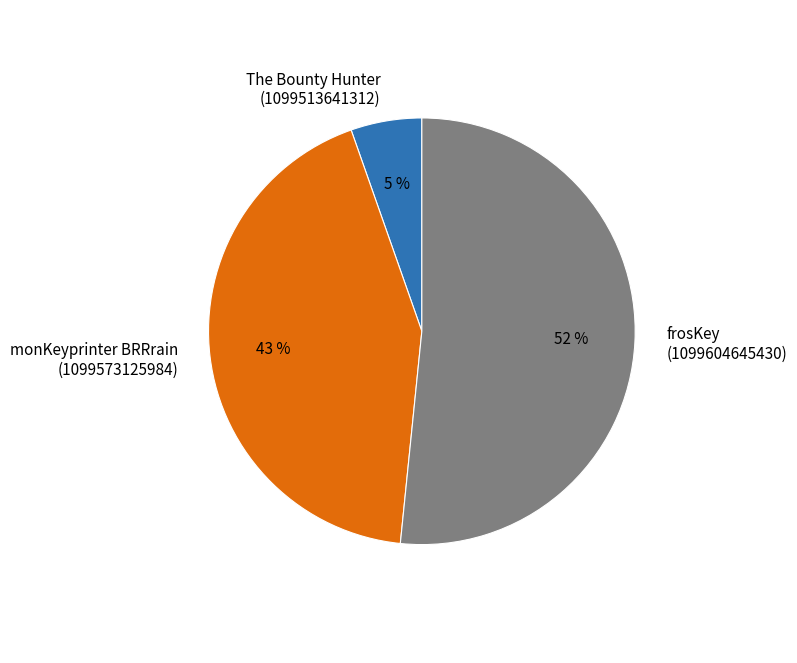

Between monKeyprinter BRRrain (1099573125984) and frosKey (1099604645430), which is larger?

frosKey (1099604645430)